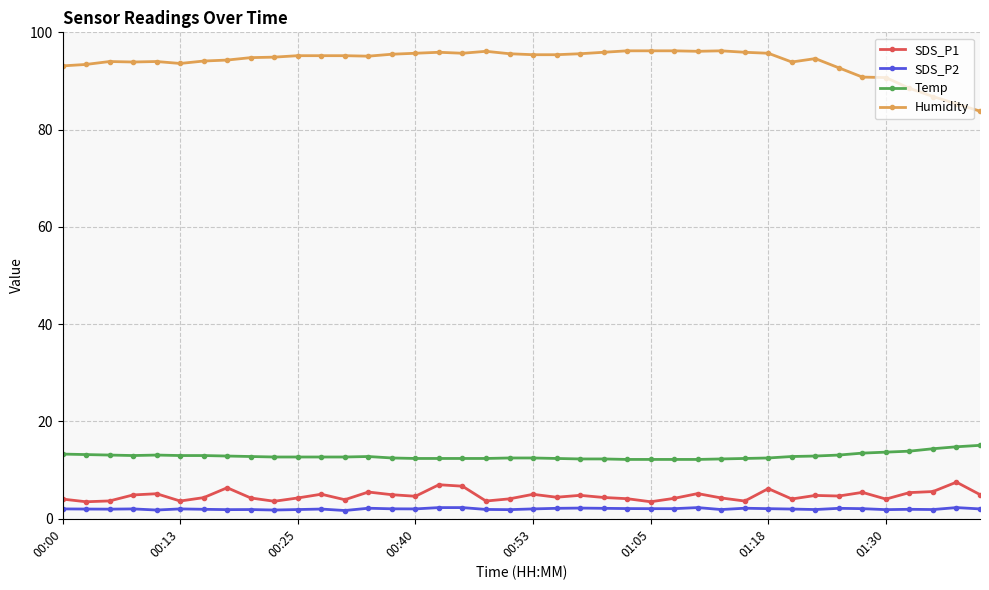

True or false: SDS_P1 and Temp cross at least once.

False